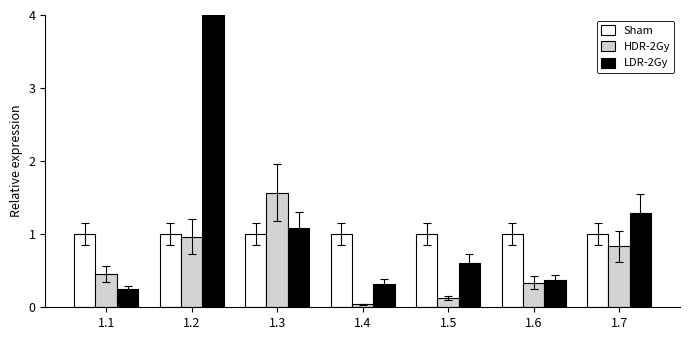

Rank the series by their average value, from highest to lowest.

LDR-2Gy, Sham, HDR-2Gy